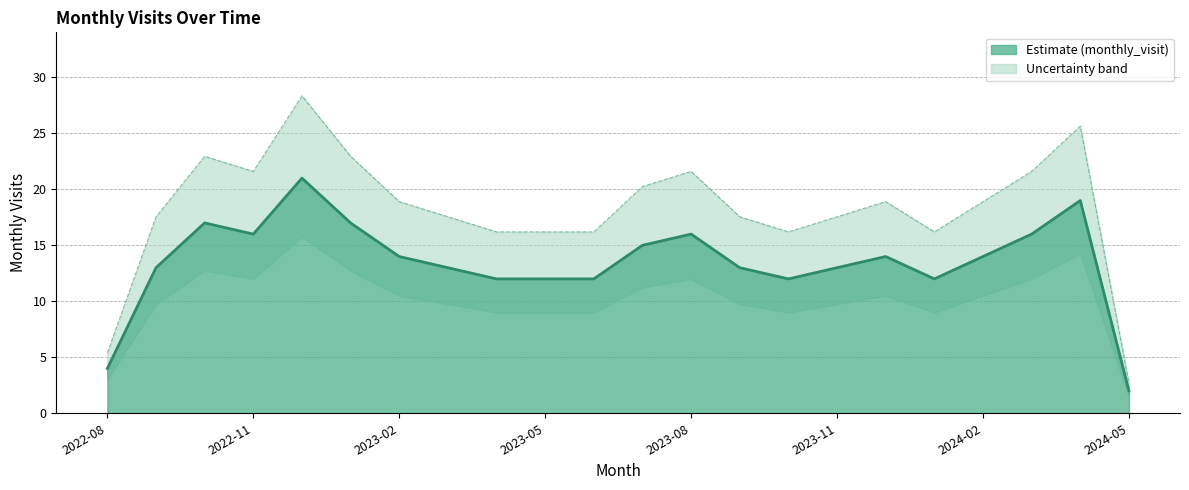

What is the label of the 17th point from the left?

2023-12